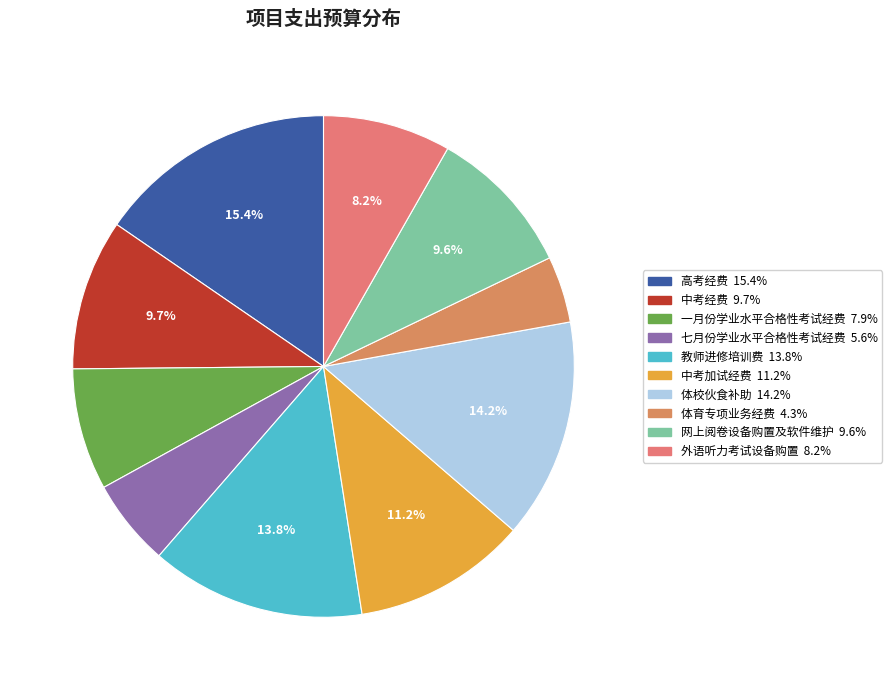

What percentage is the 外语听力考试设备购置 slice, to the nearest percent?

8%